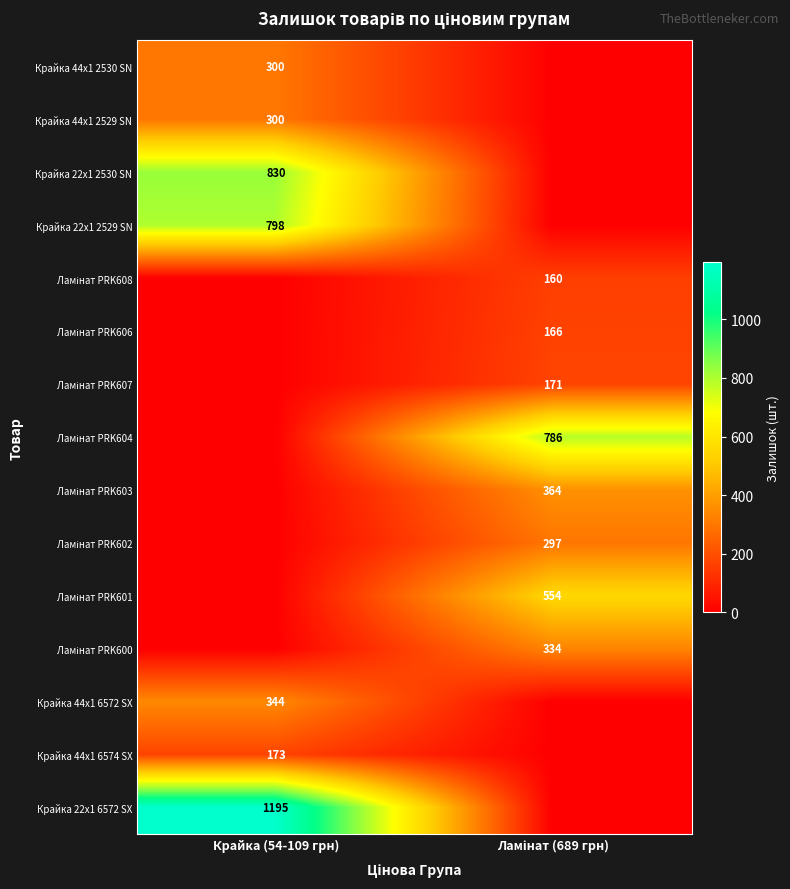

True or false: Крайка 22x1 6572 SX has a value of 1195 at Крайка (54-109 грн).

True